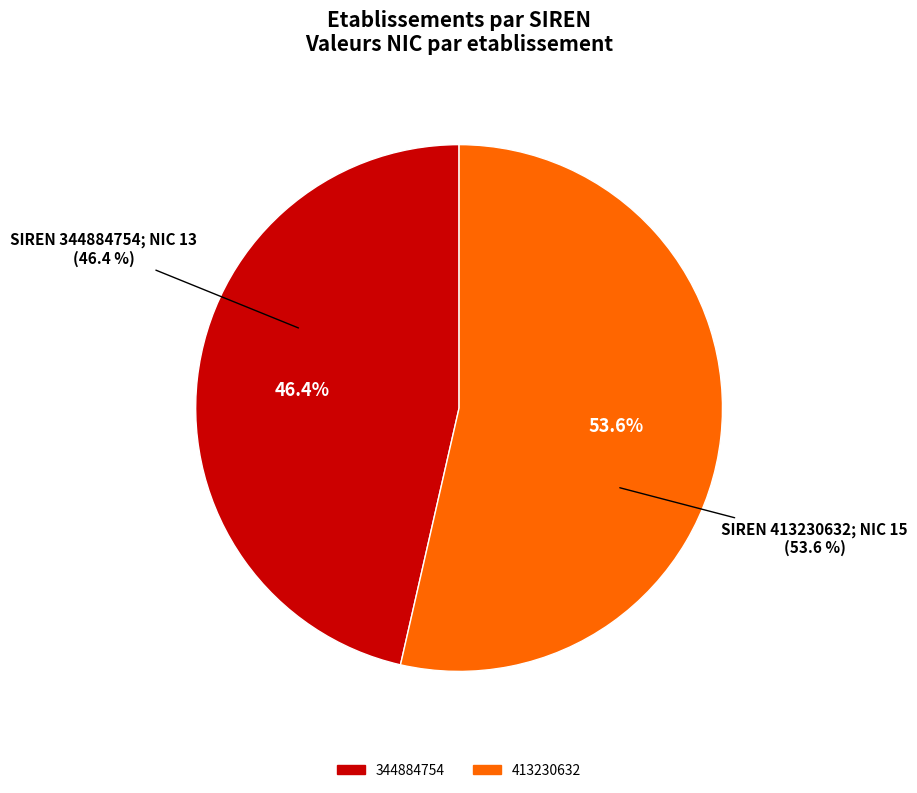

Between 413230632 and 344884754, which is larger?

413230632